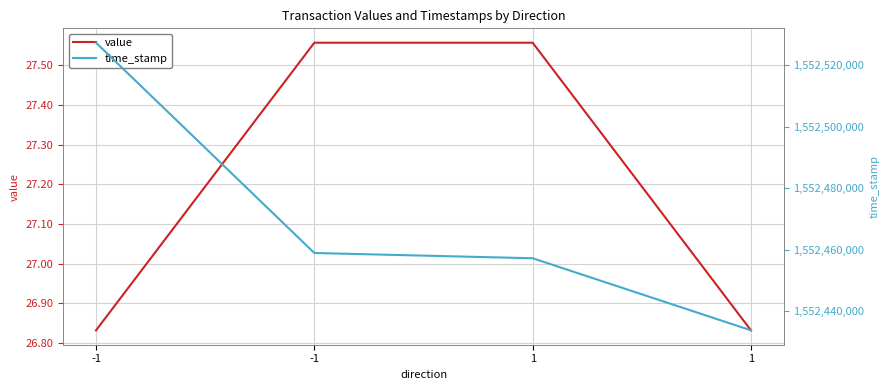

What is the sum of all value values?

108.8